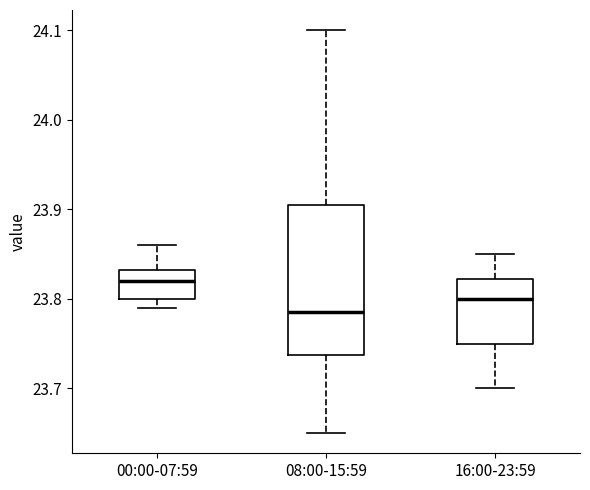

Where is the lower edge of the box for 16:00-23:59 on the y-axis? The values are not printed on the chart, so give them approximately, as read against the axis.

23.75